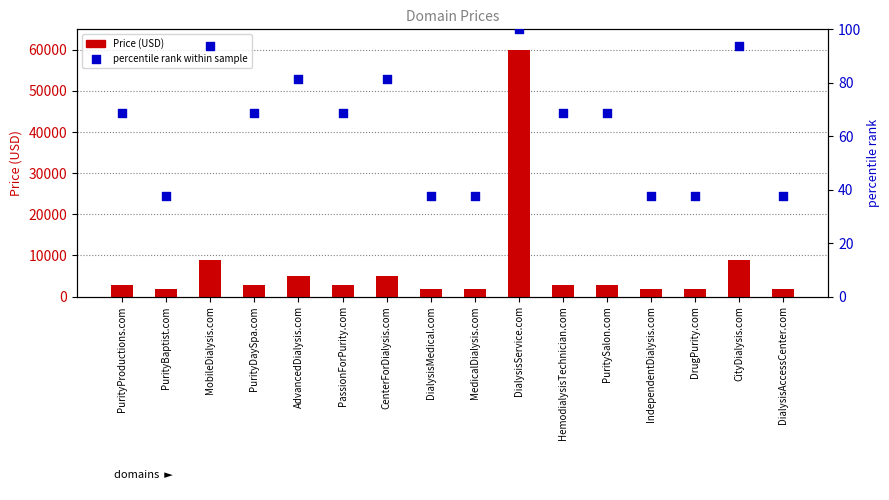

Is the value of Price (USD) at MedicalDialysis.com greater than the value of percentile rank within sample at CityDialysis.com?

Yes